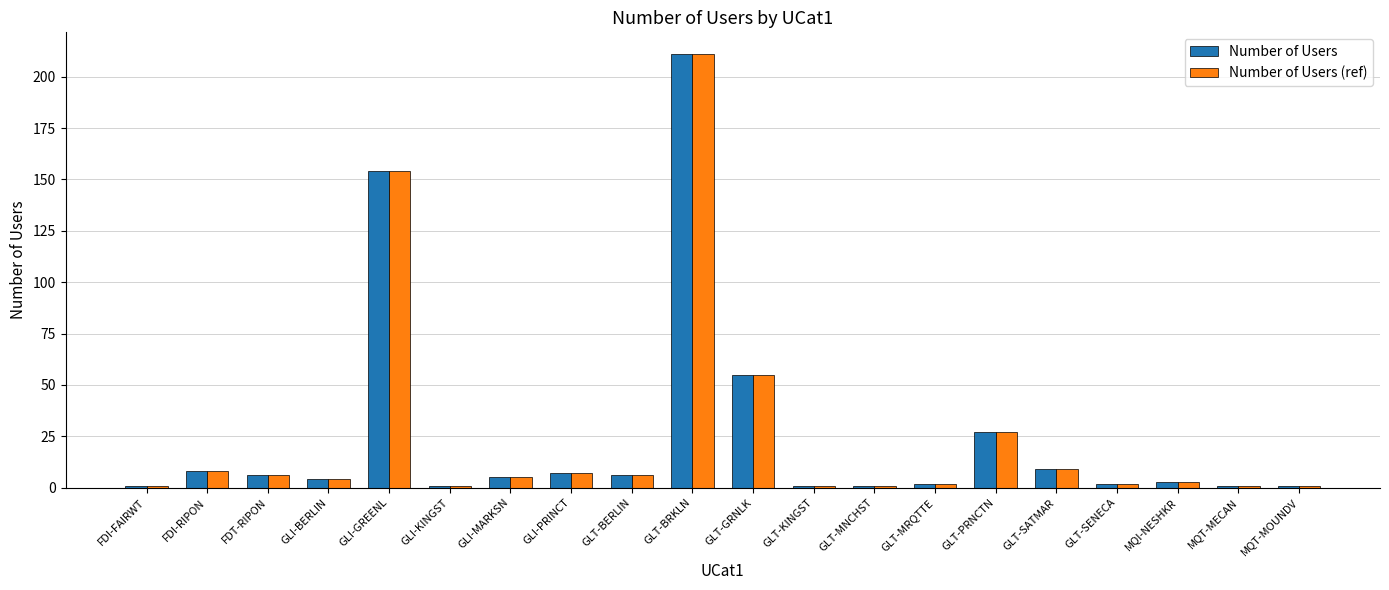

At how many categories does at least one series exceed 42?

3